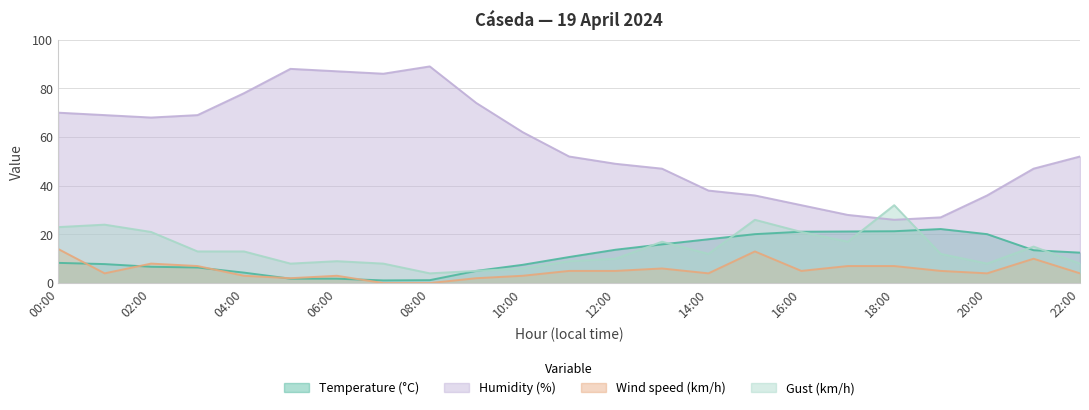

What is the difference between the highest and lowest values at 12:00?

44.0